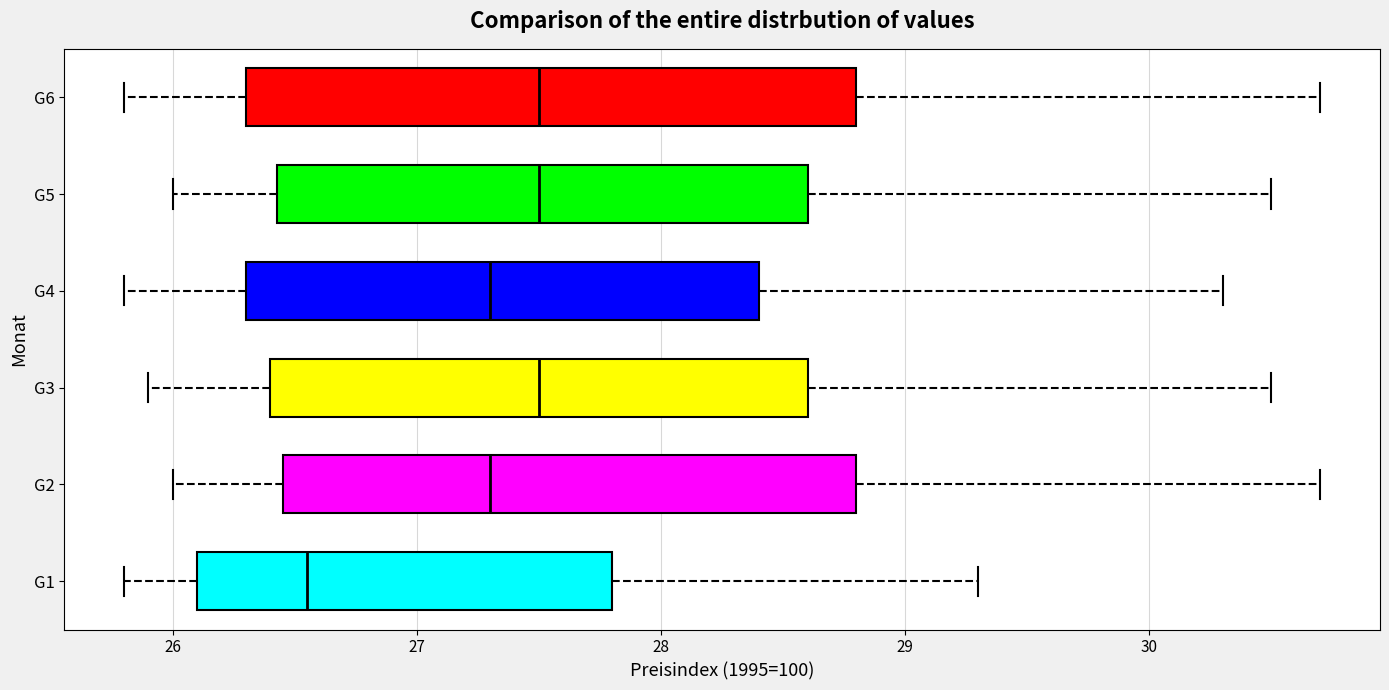

Which box is the widest, from its left edge to its right edge?

G6